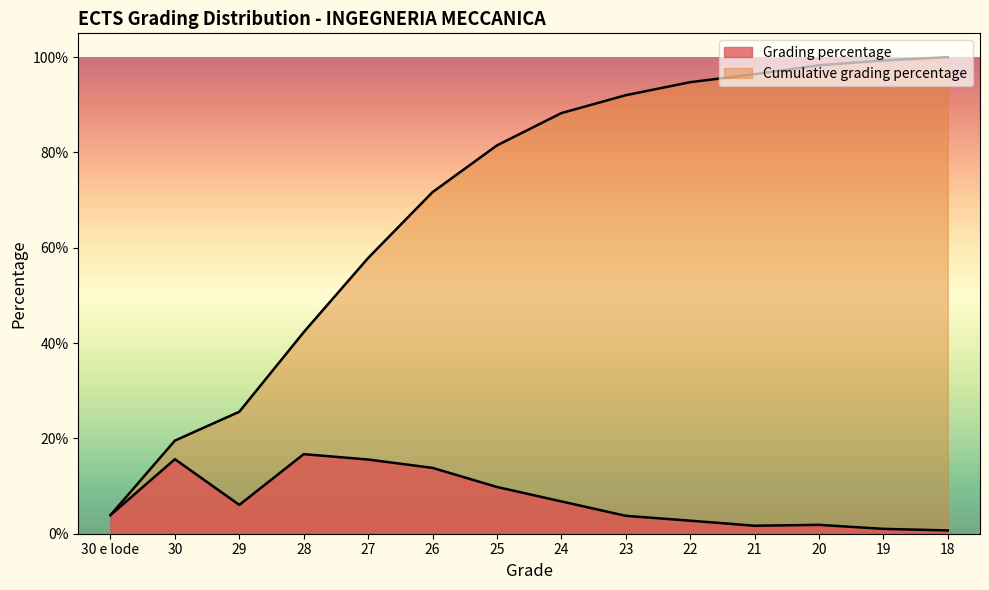

Reading left to right, extract all data points from this chart.

Grading percentage: 30 e lode=0.0	30=0.2	29=0.1	28=0.2	27=0.2	26=0.1	25=0.1	24=0.1	23=0.0	22=0.0	21=0.0	20=0.0	19=0.0	18=0.0
Cumulative grading percentage: 30 e lode=0.0	30=0.2	29=0.3	28=0.4	27=0.6	26=0.7	25=0.8	24=0.9	23=0.9	22=0.9	21=1.0	20=1.0	19=1.0	18=1.0